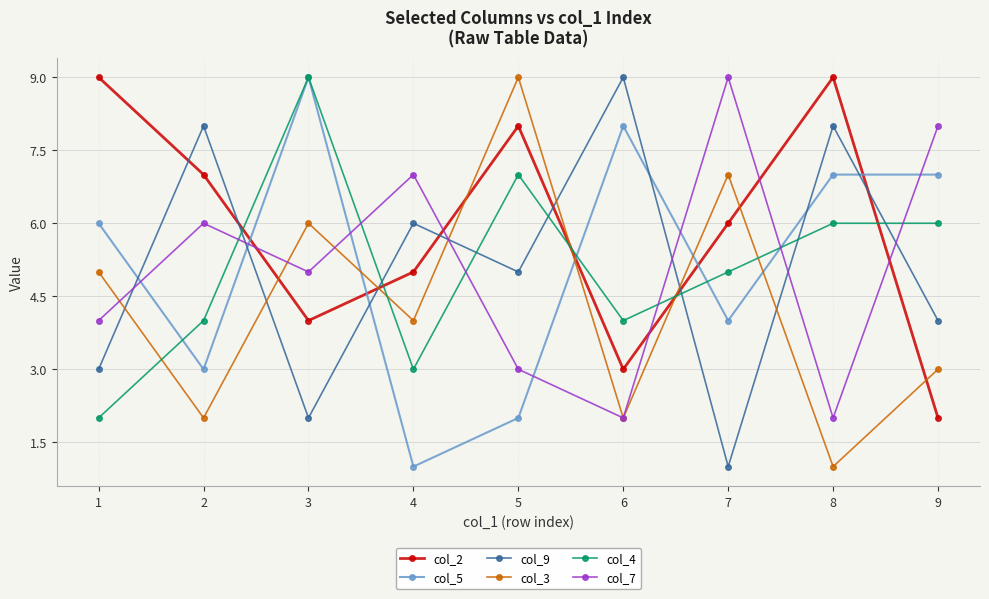

True or false: col_9 has a value of 5 at 5.

True